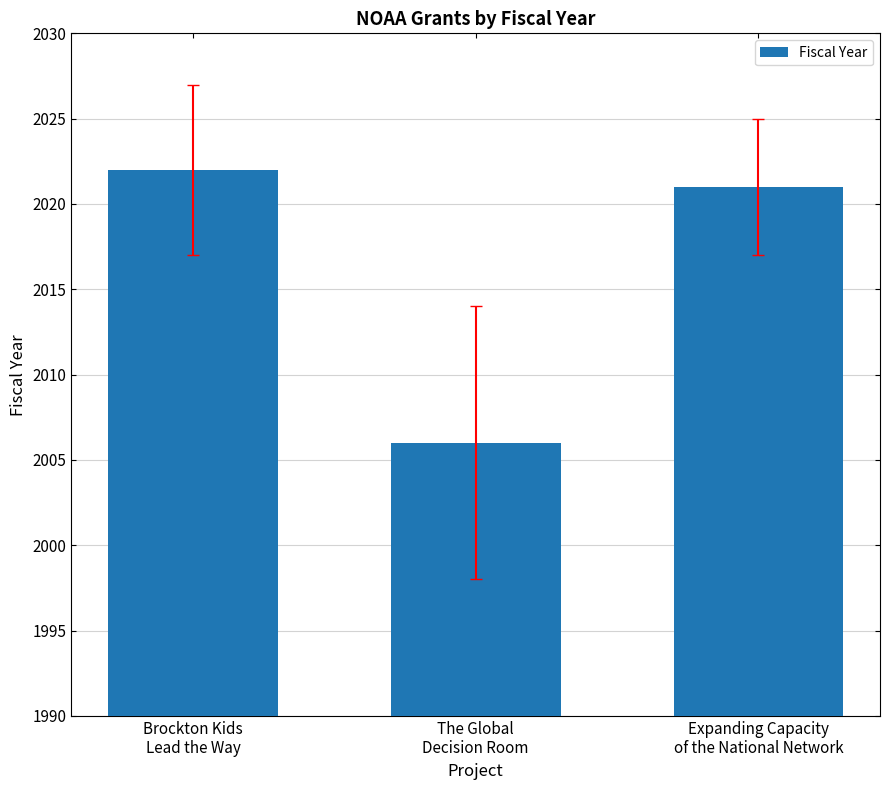

At which label is the value closest to 2014?

Expanding Capacity
of the National Network